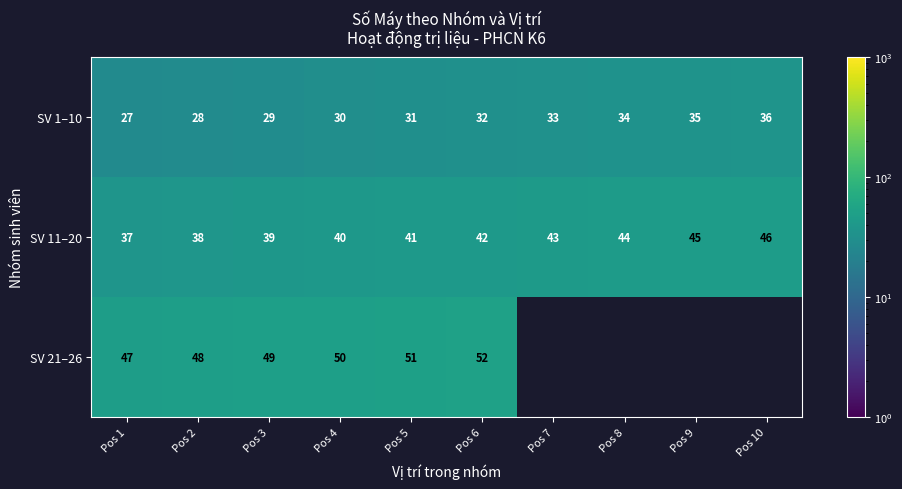

What is the difference between the highest and lowest values at Pos 6?

20